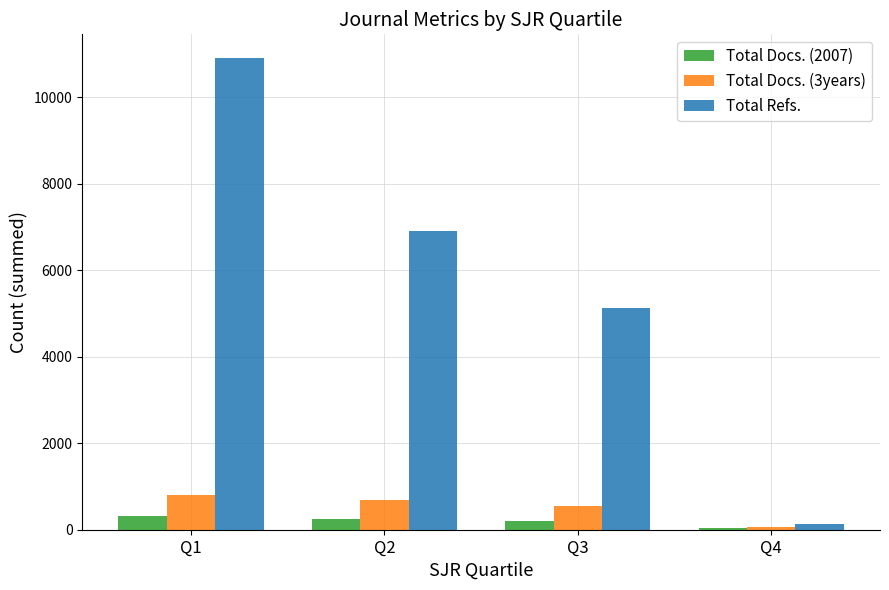

How many distinct data groups are displayed?

3